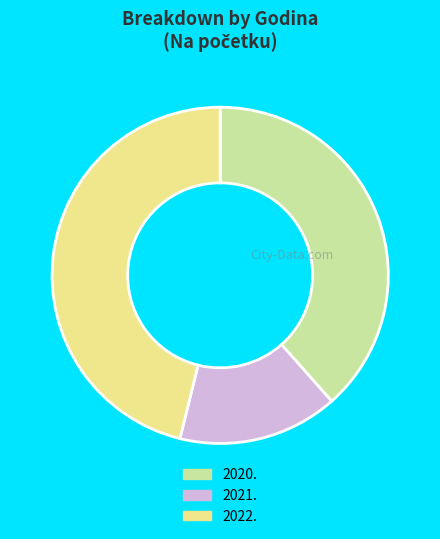

Approximately how many times larger is the value at 2021. compared to 2020.?

0.4